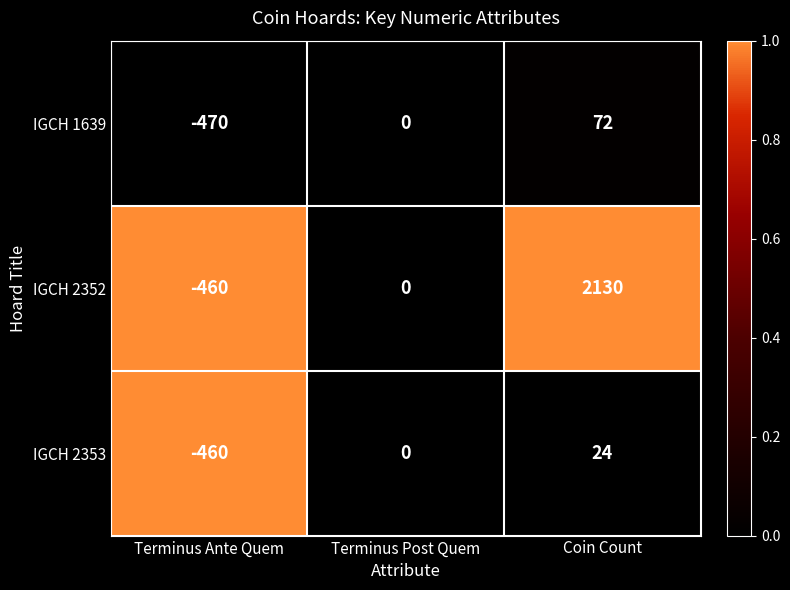

What is the total value across all series at Coin Count?

2226